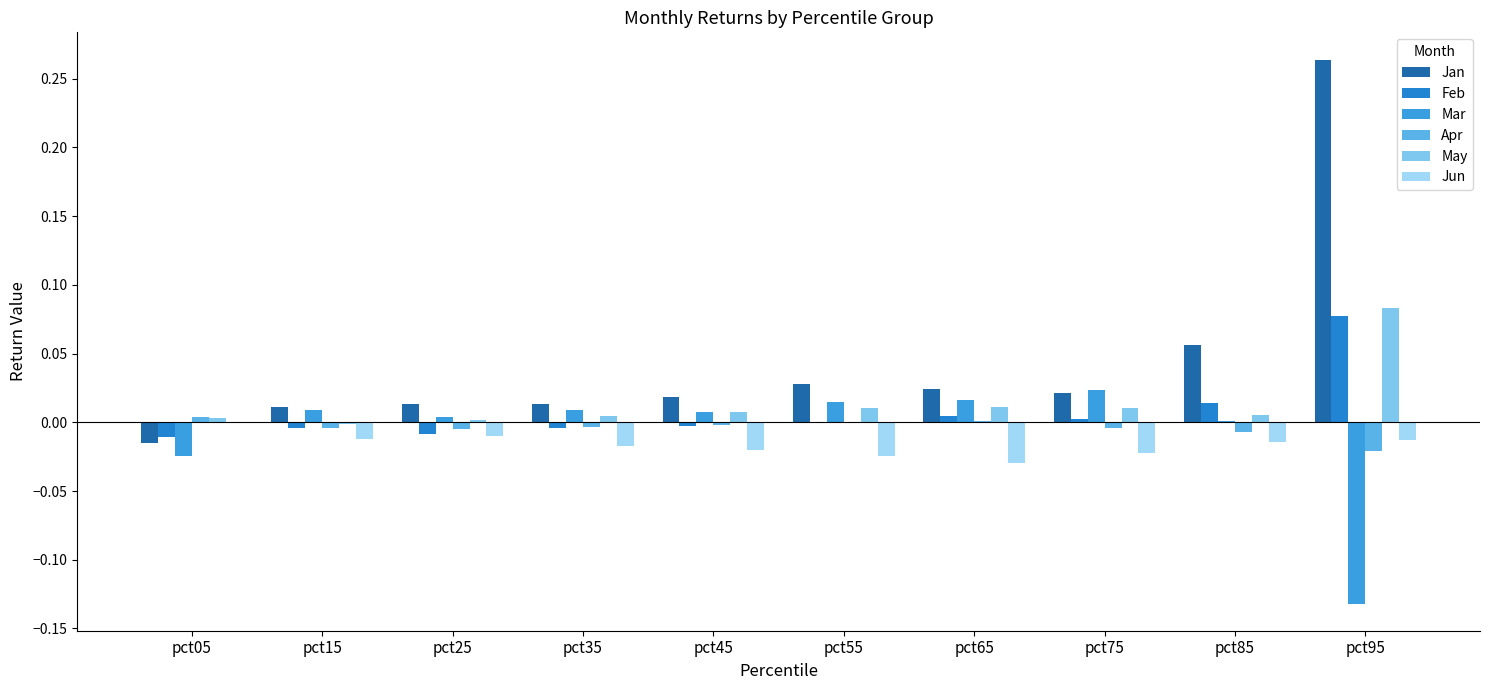

What is the sum of the May values at pct95 and pct35?

0.1